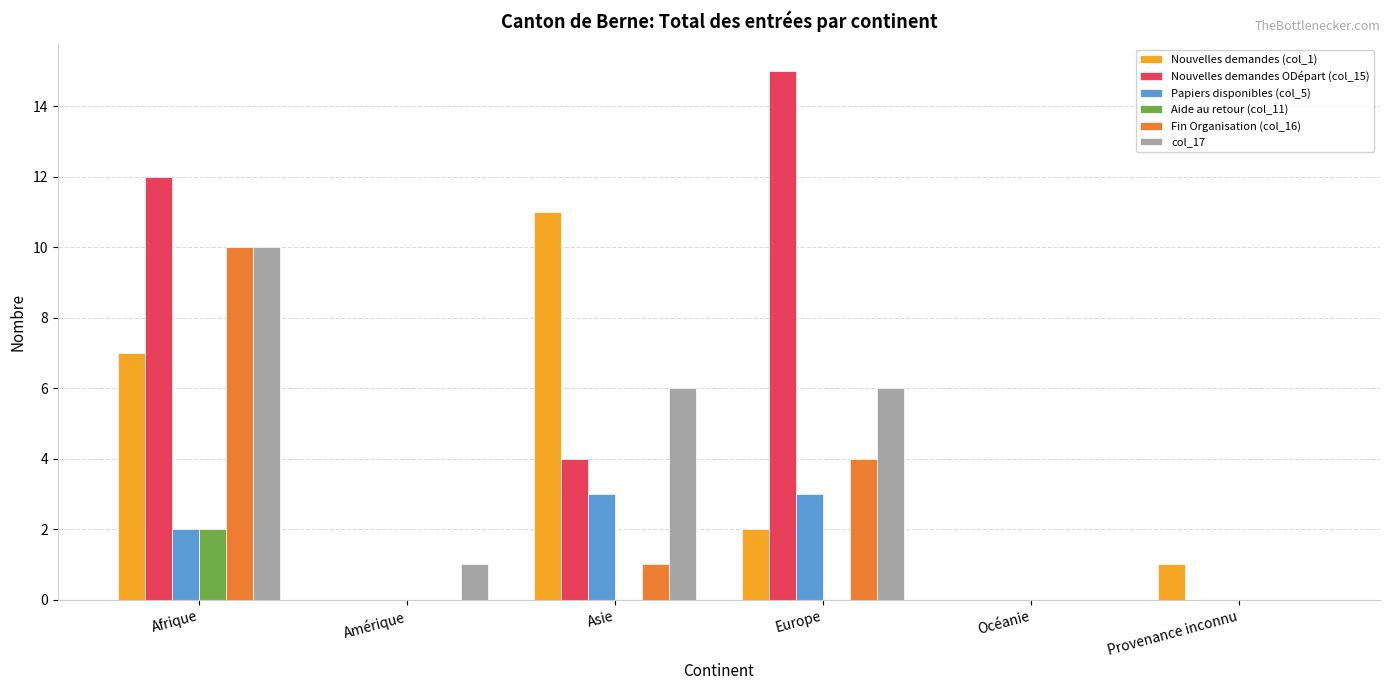

Reading left to right, list all the values displayed in this chart.

Nouvelles demandes (col_1): 7	0	11	2	0	1
Nouvelles demandes ODépart (col_15): 12	0	4	15	0	0
Papiers disponibles (col_5): 2	0	3	3	0	0
Aide au retour (col_11): 2	0	0	0	0	0
Fin Organisation (col_16): 10	0	1	4	0	0
col_17: 10	1	6	6	0	0